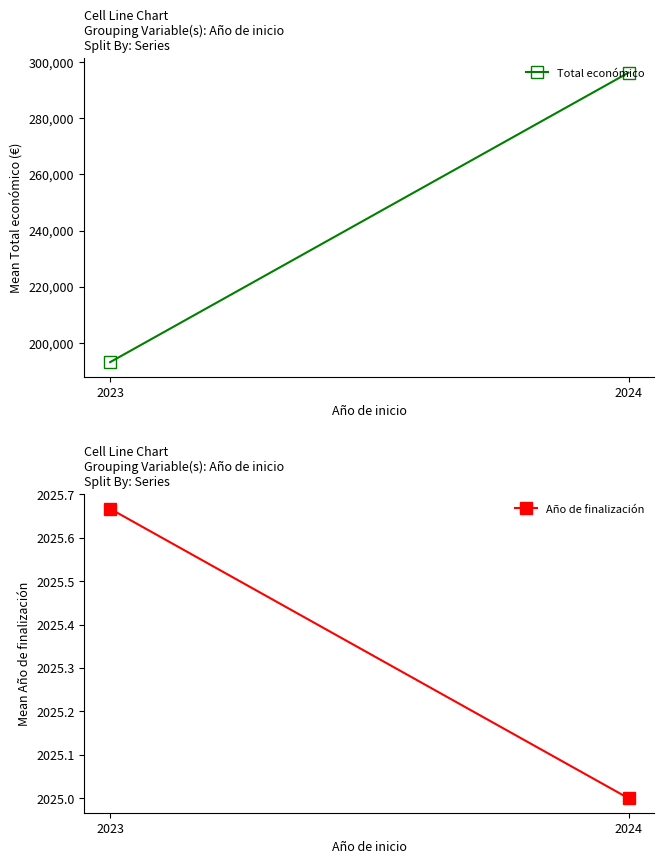

What is the approximate value of Total económico at 2024?

296244.0